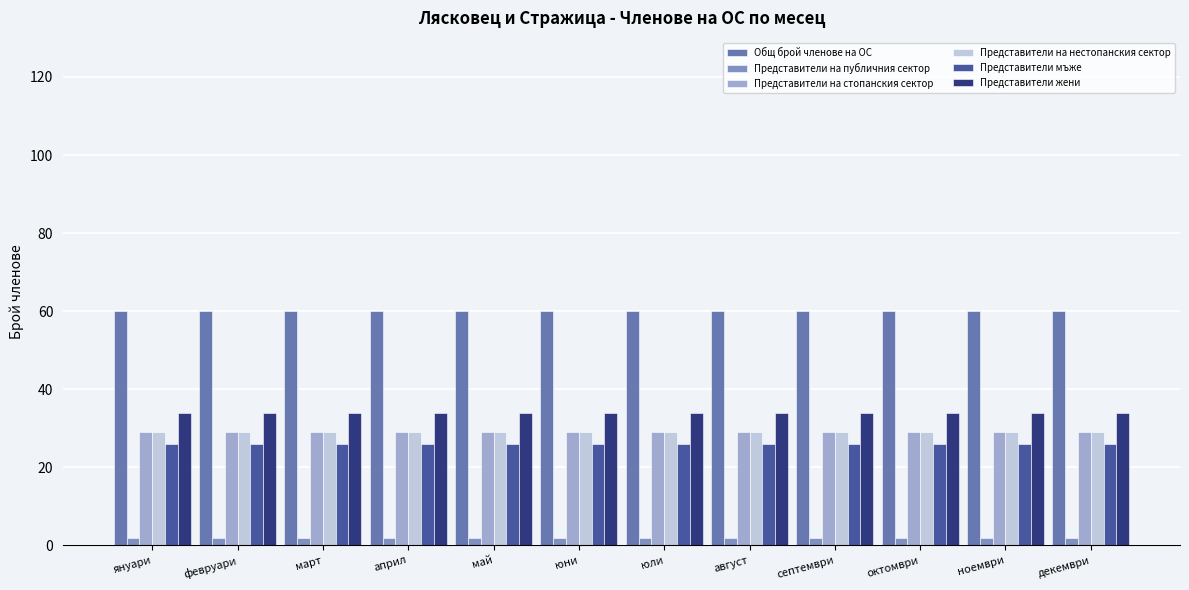

The Представители на публичния сектор series shows 1 at август. True or false?

False